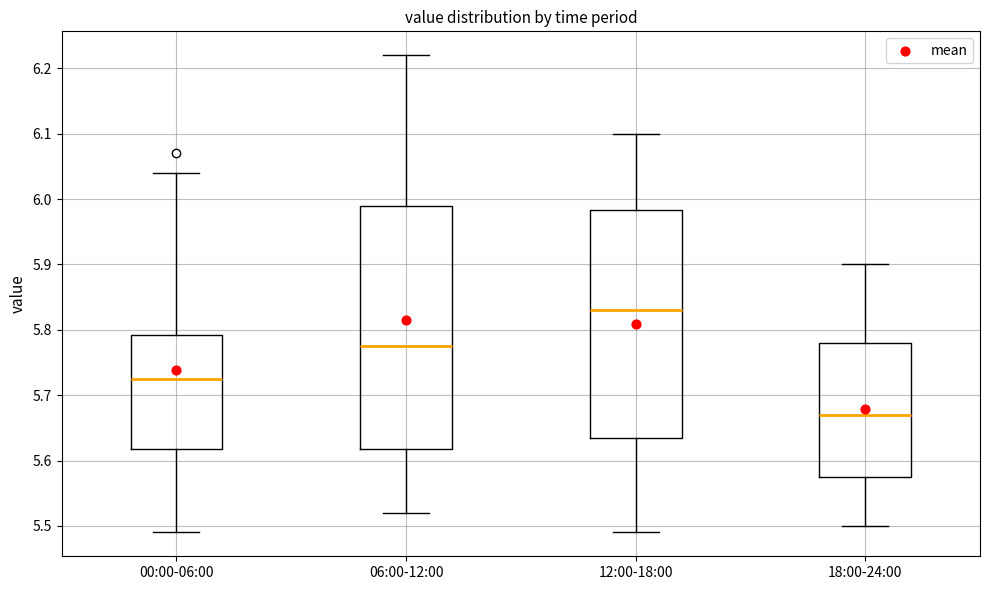

Where is the lower edge of the box for 18:00-24:00 on the y-axis? The values are not printed on the chart, so give them approximately, as read against the axis.

5.58